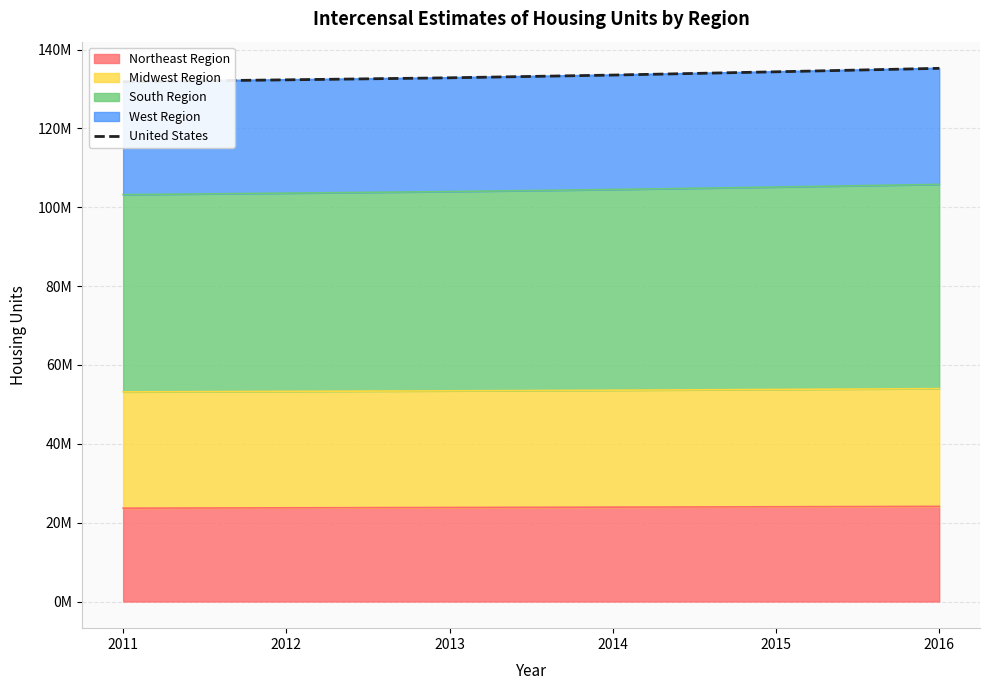

List the labels in order of value, smallest first.

2011, 2012, 2013, 2014, 2015, 2016